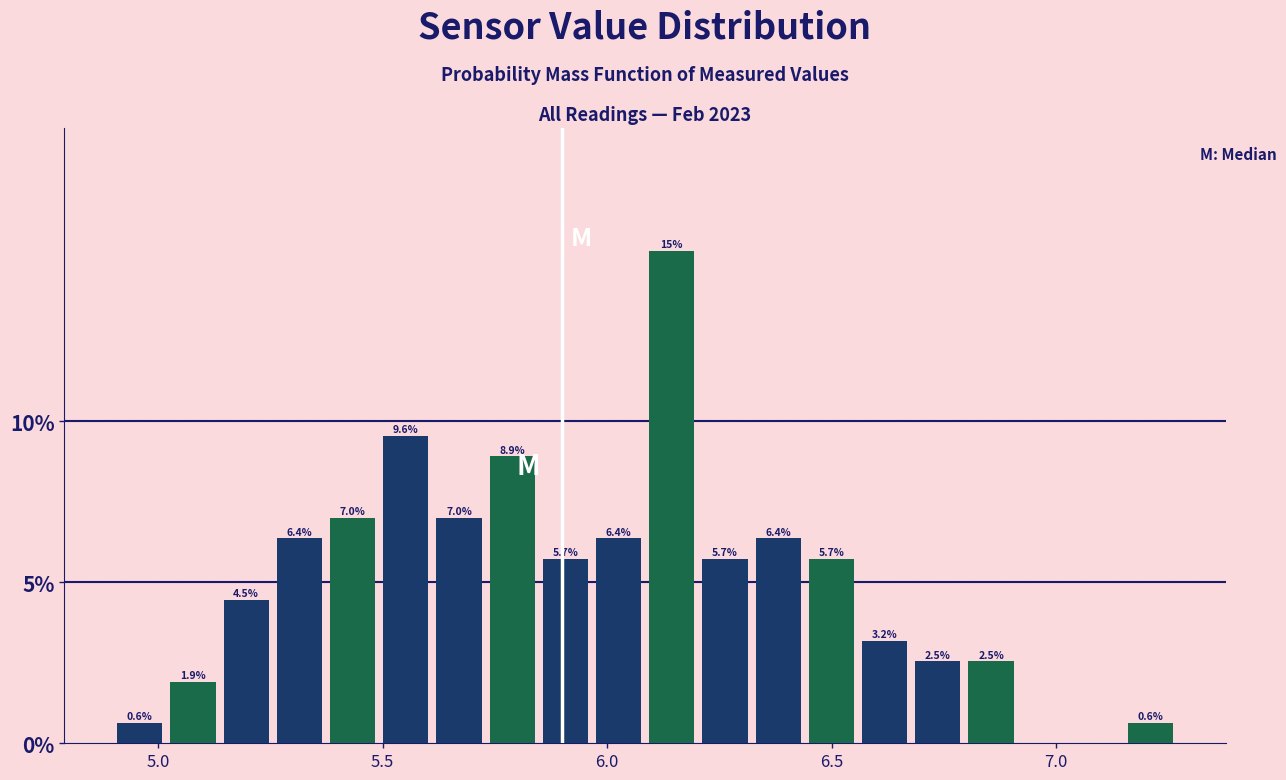

Read against the x-axis, roughly where is the centre of the tallest bar?

6.15